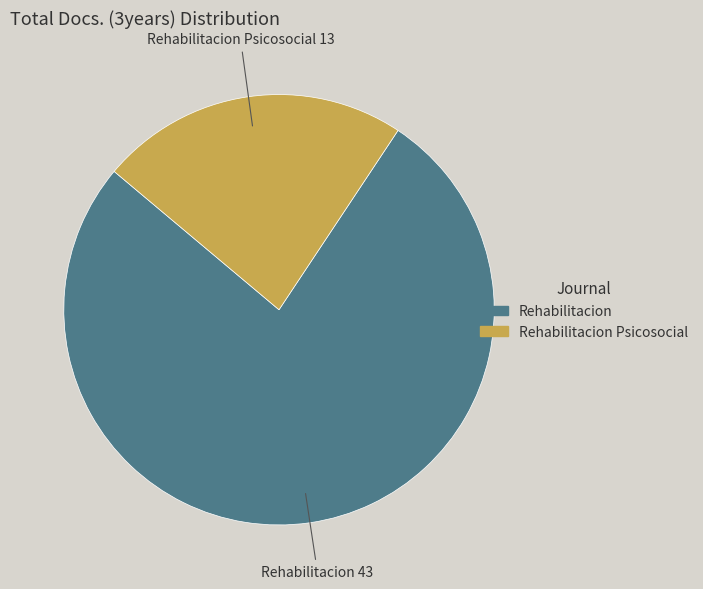

How many slices are in this pie chart?

2